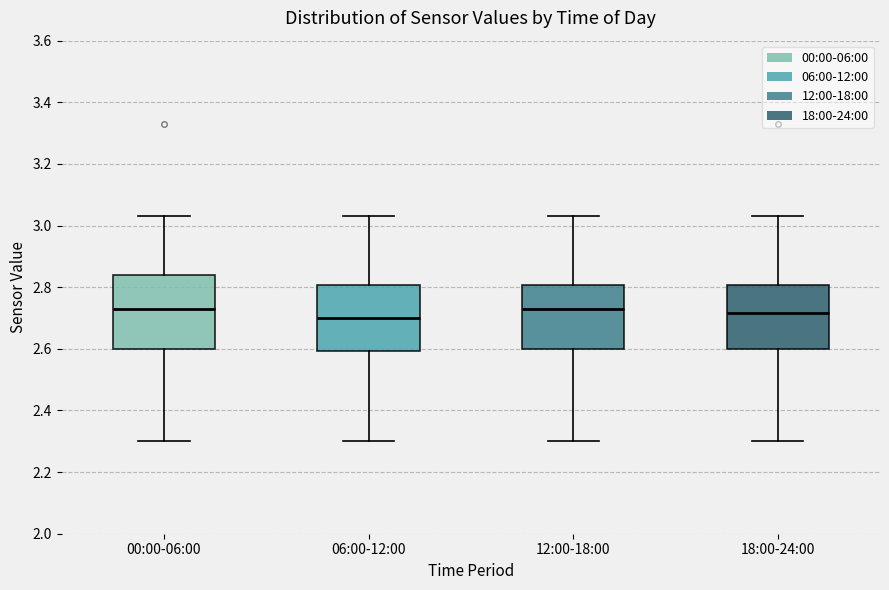

Reading left to right, transcribe this box plot: for each box, give where its median line is, the range the box spans, and where its two whiskers end, as read against the y-axis. The values are not printed on the chart, so give them approximately, as read against the axis.

00:00-06:00: median 2.74, box 2.60 to 2.84, whiskers 2.30 to 3.04
06:00-12:00: median 2.70, box 2.60 to 2.80, whiskers 2.30 to 3.04
12:00-18:00: median 2.74, box 2.60 to 2.80, whiskers 2.30 to 3.04
18:00-24:00: median 2.72, box 2.60 to 2.80, whiskers 2.30 to 3.04